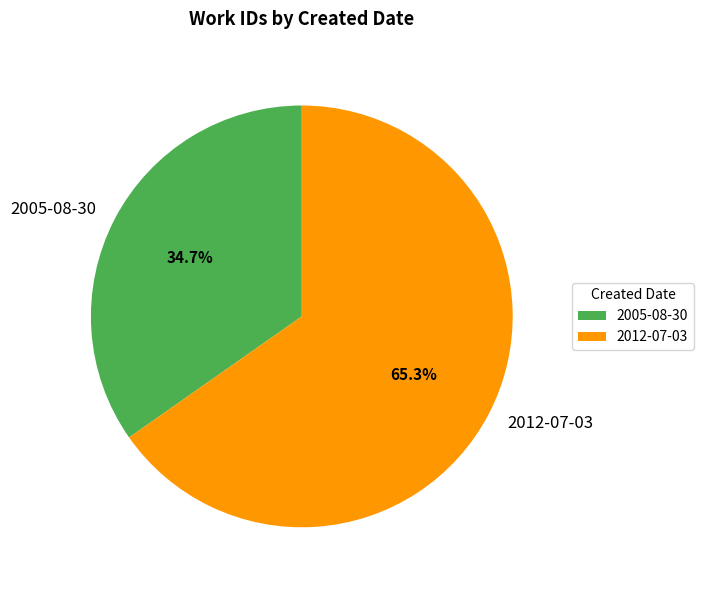

Is it true that 2005-08-30 is 27% of the pie?

False